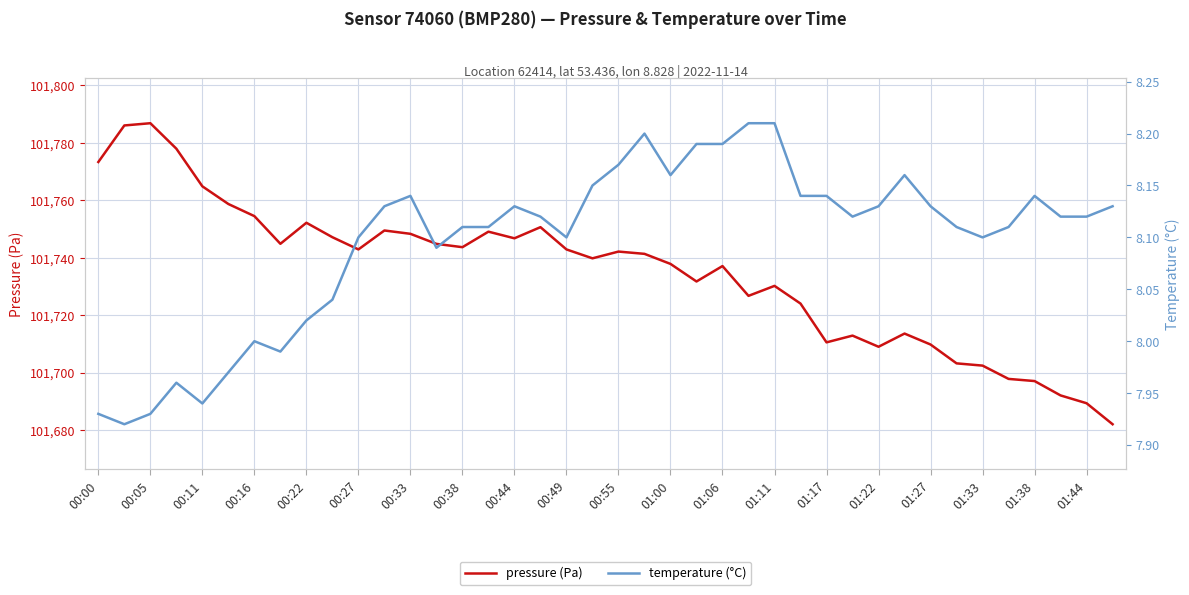

In pressure (Pa), how many points are higher than both neighbors (excluding endpoints)?

10